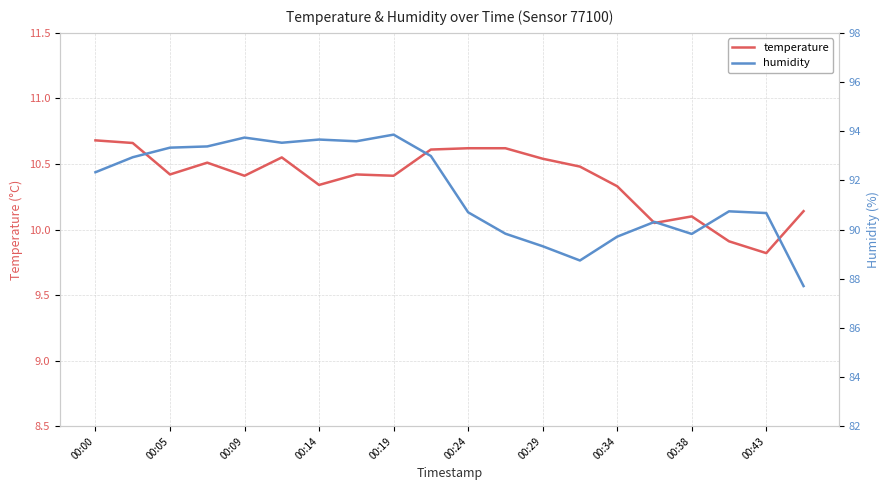

At which label does temperature first exceed 10?

00:00